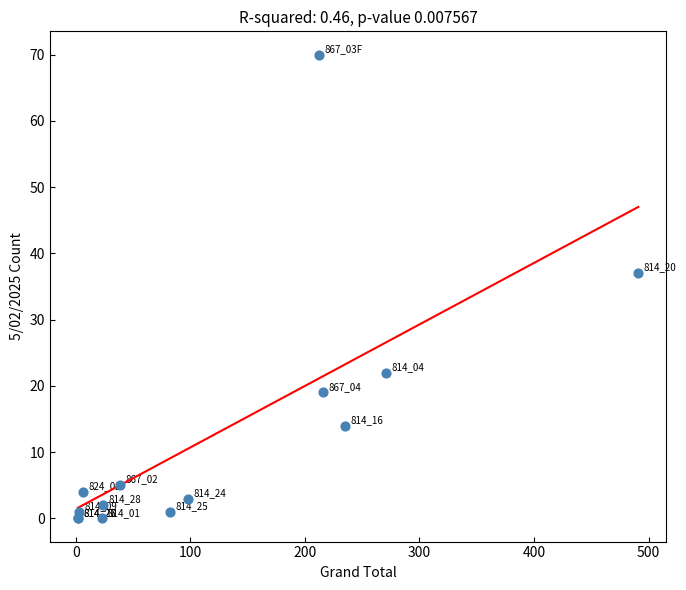

What Y value in the scatter plot is closest to 35?

37